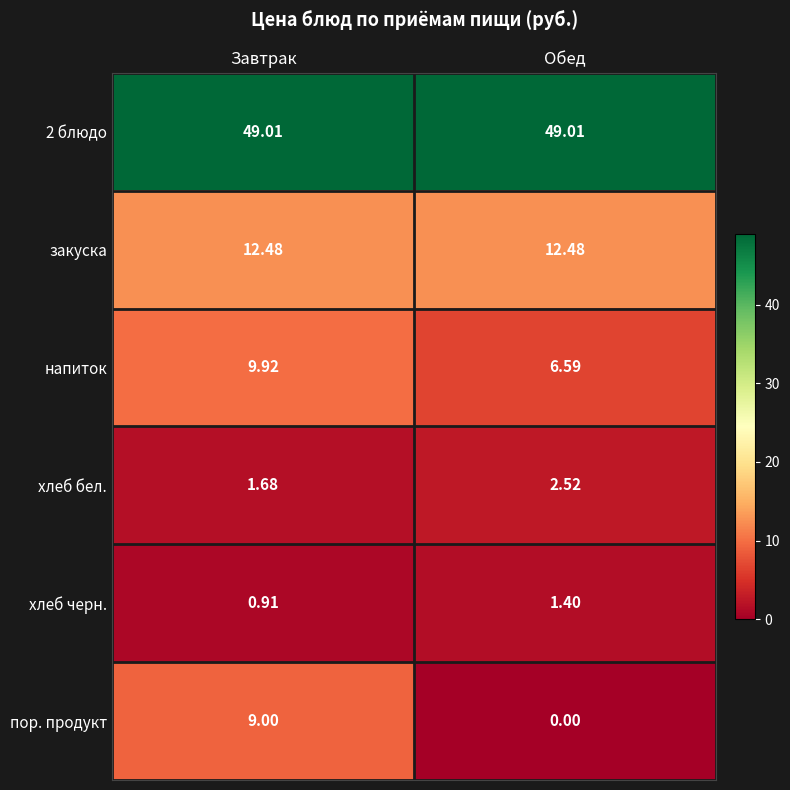

At which category is the sum across all series the highest?

Завтрак